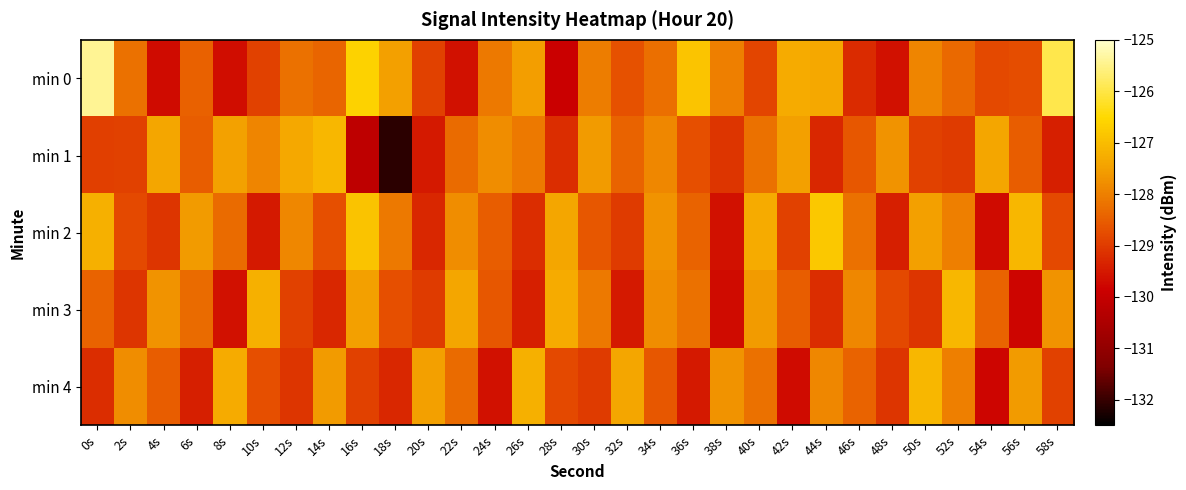

Which series changed the most between 16s and 42s?

min 1